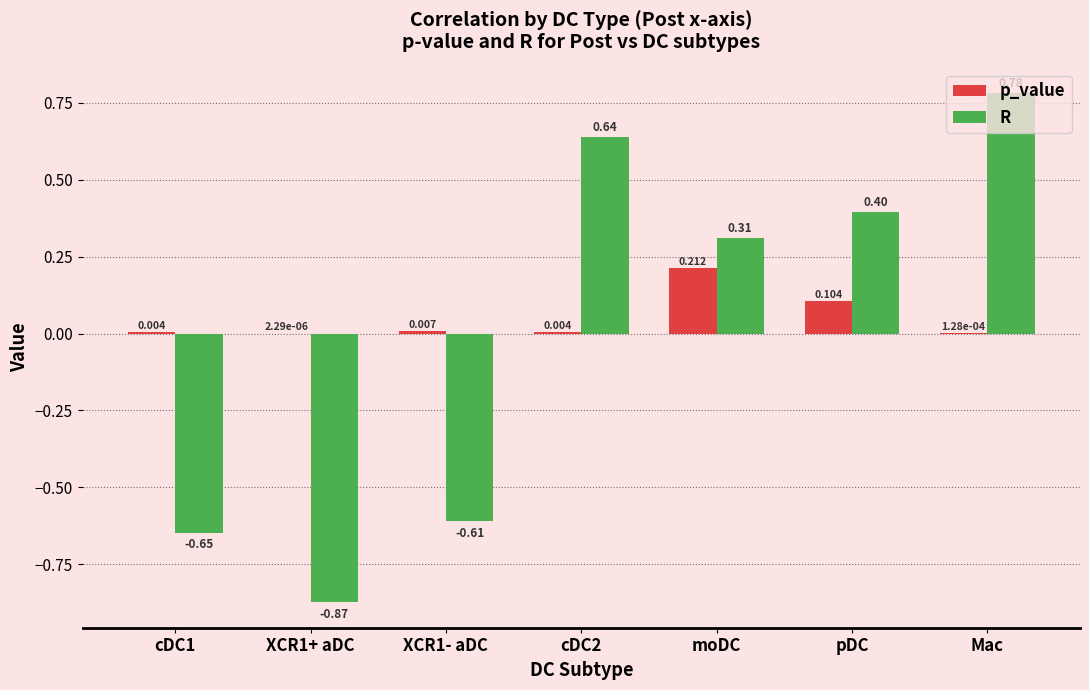

Which category has the highest value across all series?

Mac